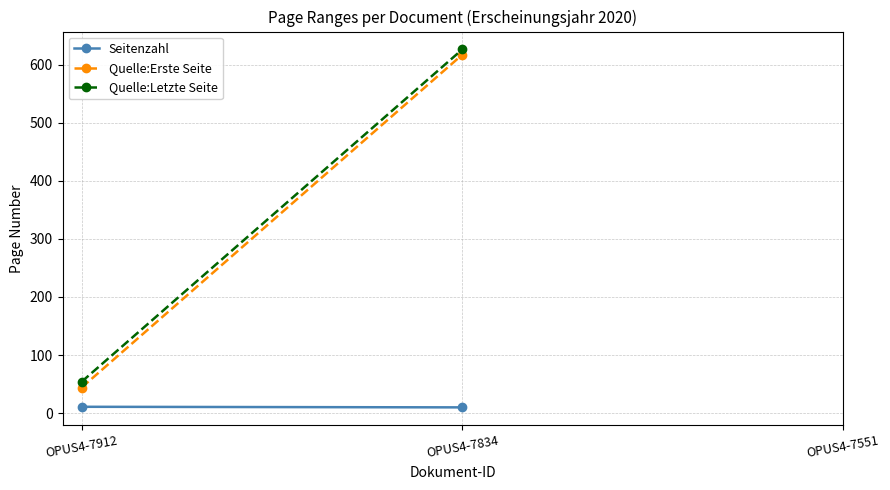

What are all the series names shown in the legend?

Seitenzahl, Quelle:Erste Seite, Quelle:Letzte Seite